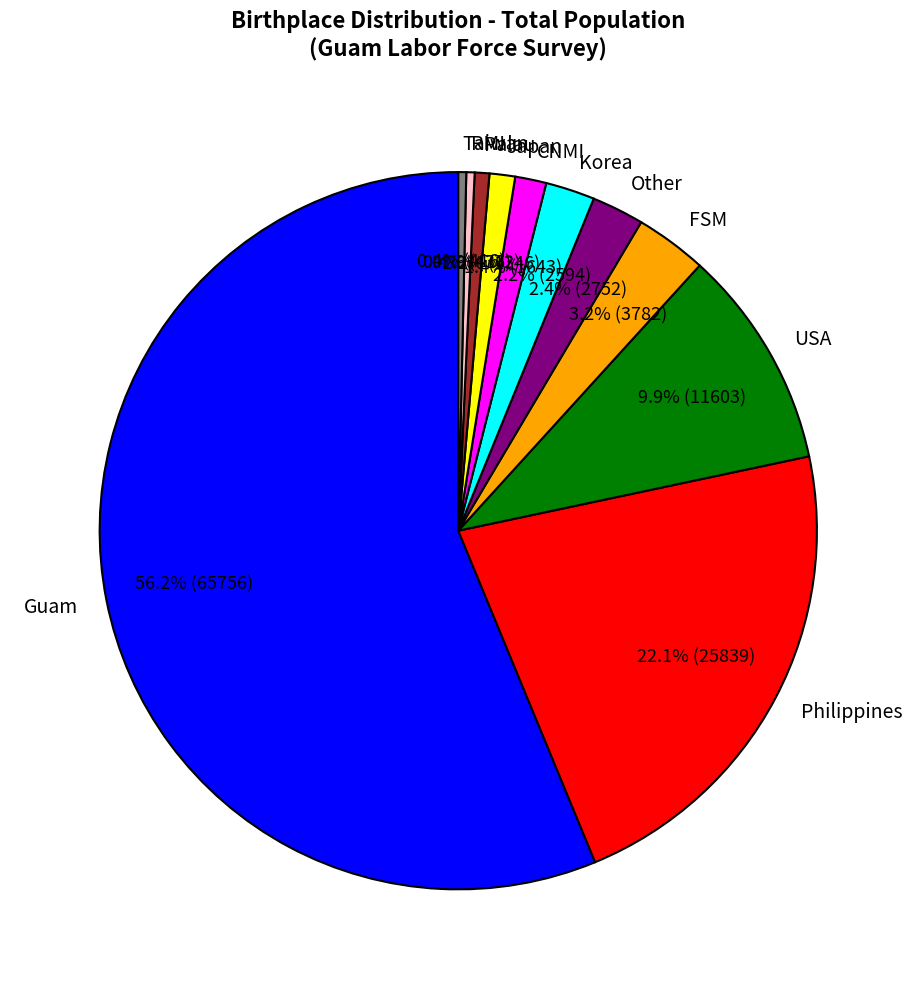

Is it true that Japan is 1% of the pie?

True